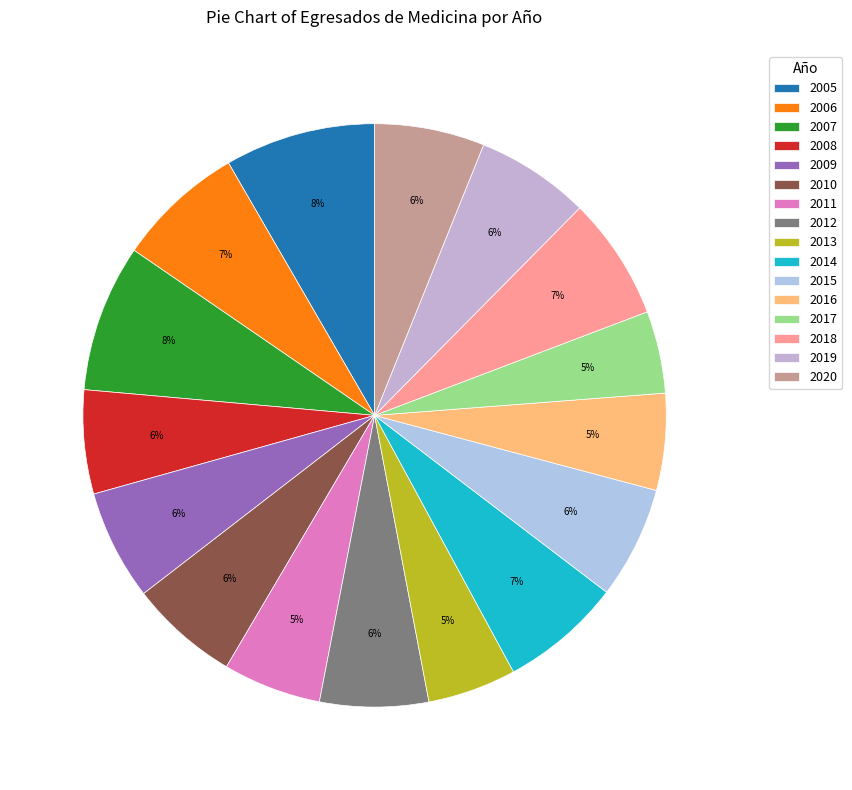

Which has a higher value, 2006 or 2020?

2006